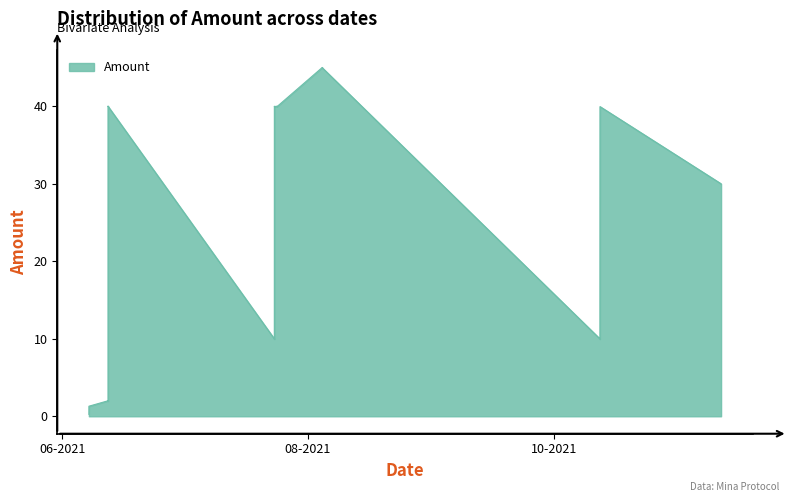

What is the maximum value shown in the chart?

45.0